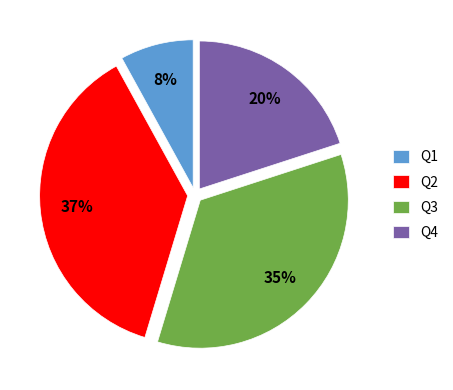

Is there any slice that represents more than half of the pie?

No